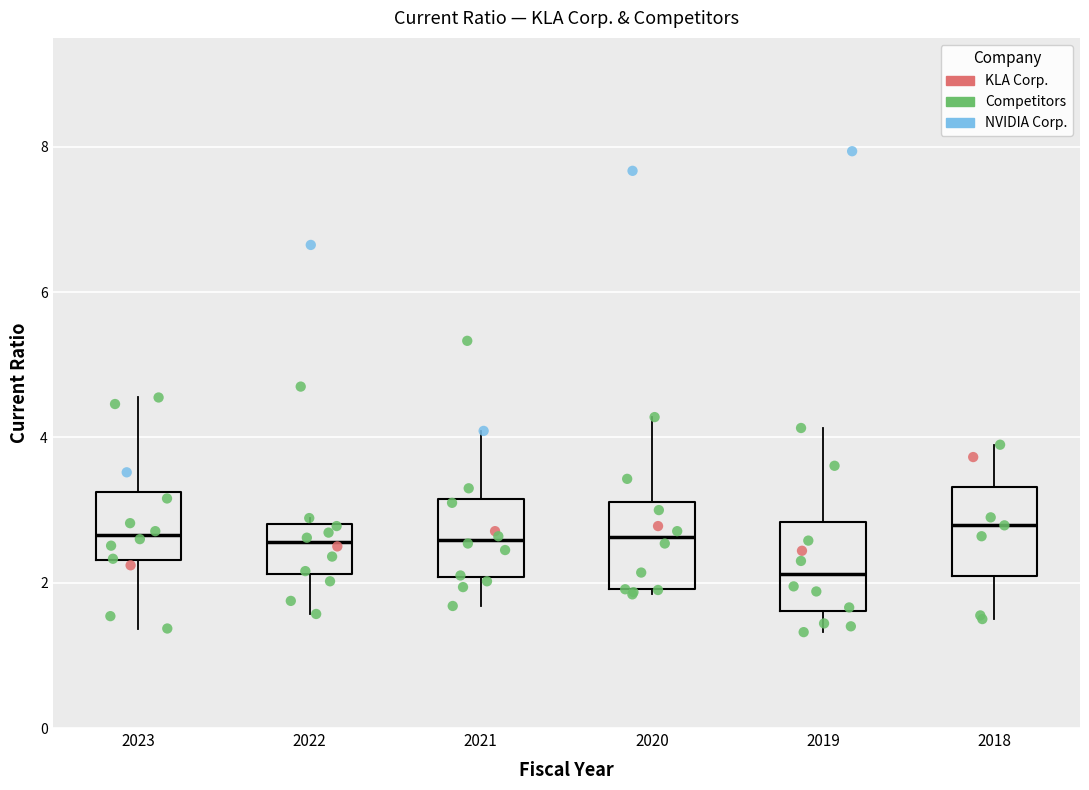

Reading left to right, read every box against the y-axis: the position of its median line, the range the box covers, and the ends of its whiskers. The values are not printed on the chart, so give them approximately, as read against the axis.

2023: median 2.6, box 2.4 to 3.2, whiskers 1.4 to 4.6
2022: median 2.6, box 2.2 to 2.8, whiskers 1.6 to 2.8 (just above the box's upper edge)
2021: median 2.6, box 2.0 to 3.2, whiskers 1.6 to 4.0
2020: median 2.6, box 2.0 to 3.2, whiskers 1.8 to 4.2
2019: median 2.2, box 1.6 to 2.8, whiskers 1.4 to 4.2
2018: median 2.8, box 2.0 to 3.4, whiskers 1.6 to 4.0